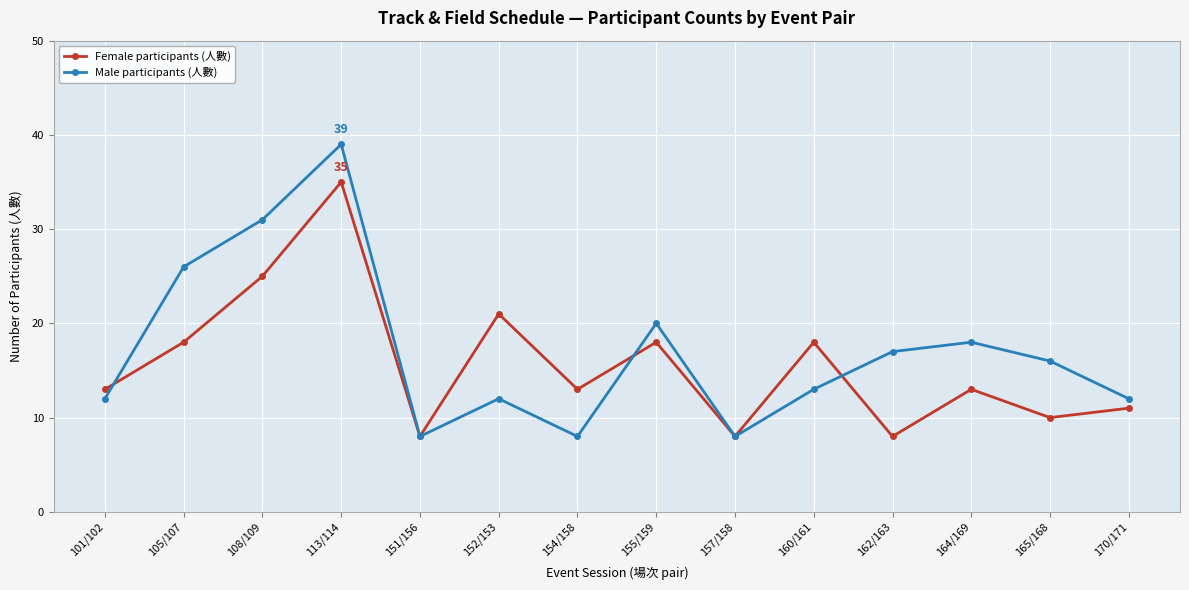

True or false: Male participants (人數) has a value of 12 at 170/171.

True